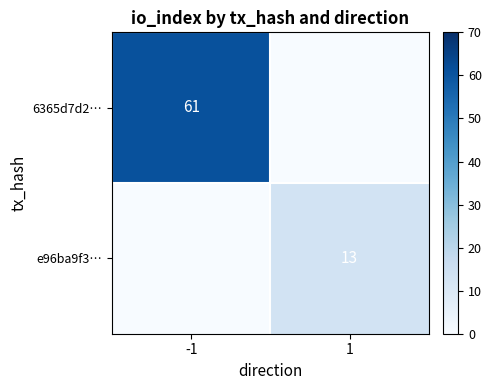

The 6365d7d2… series shows 61 at -1. True or false?

True